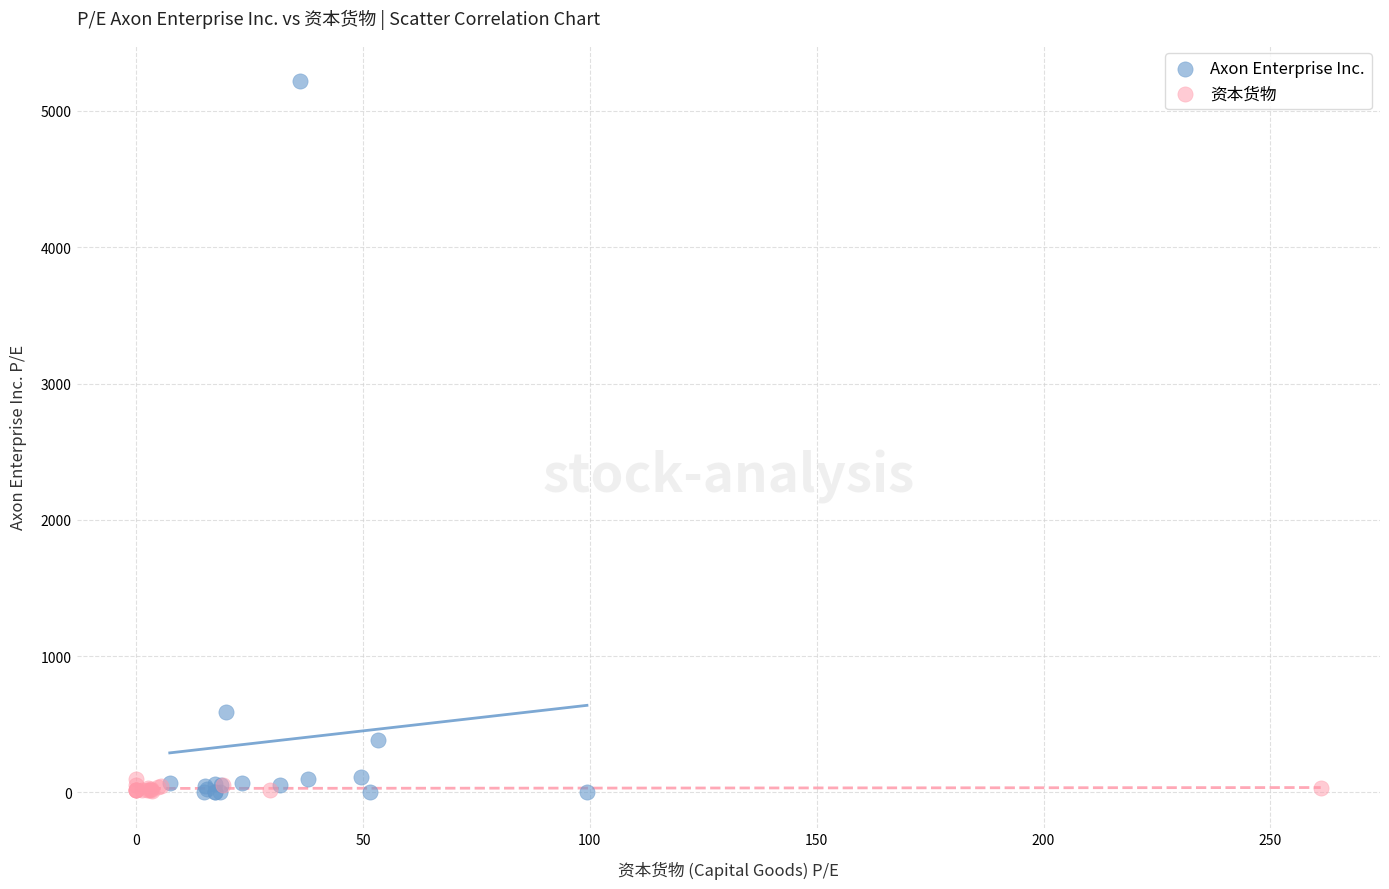

Which series has the largest Y range (max minus min)?

Axon Enterprise Inc.